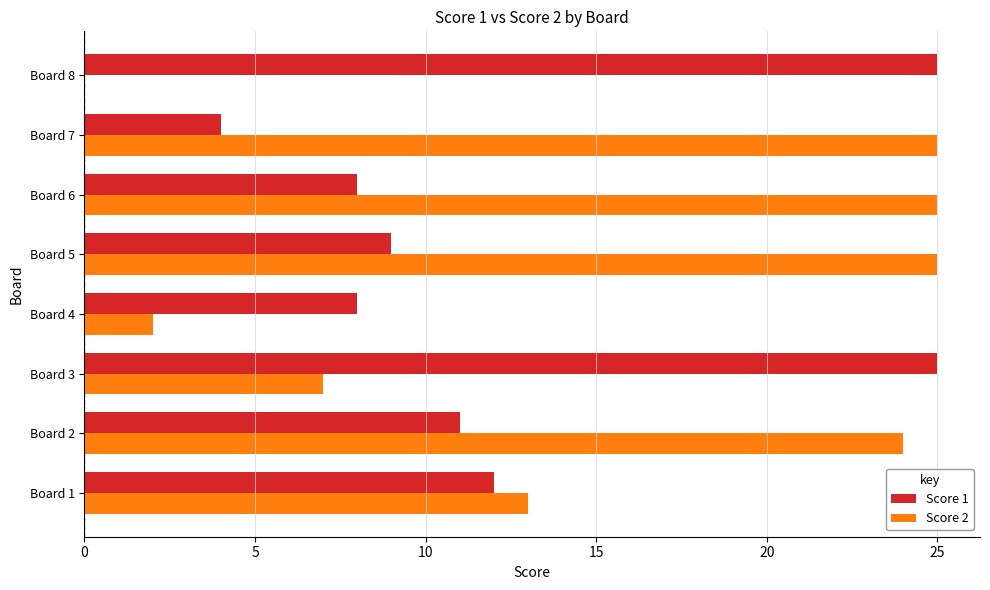

Which series changed the most between Board 4 and Board 5?

Score 2